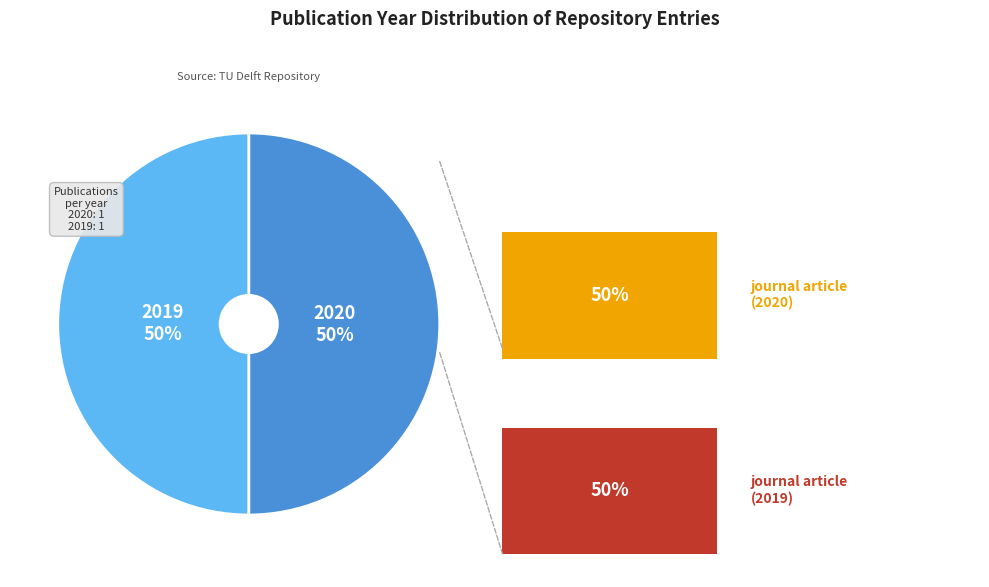

Approximately how many times larger is the value at 2019 compared to 2020?

1.0